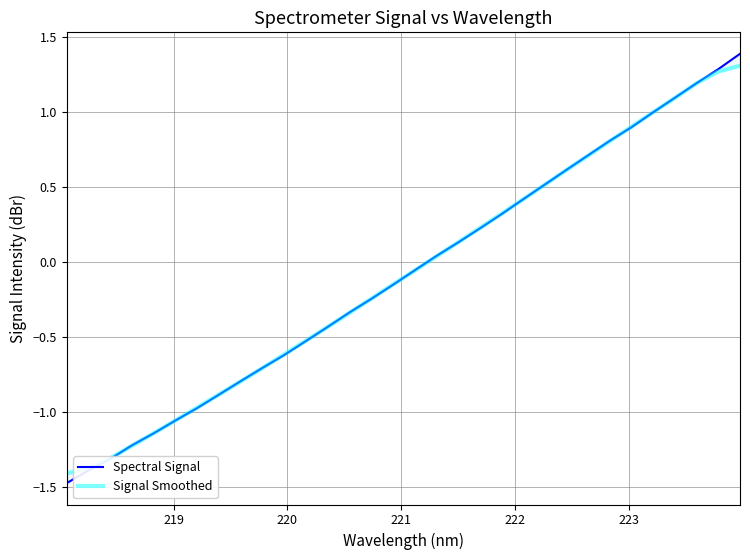

What are all the series names shown in the legend?

Spectral Signal, Signal Smoothed